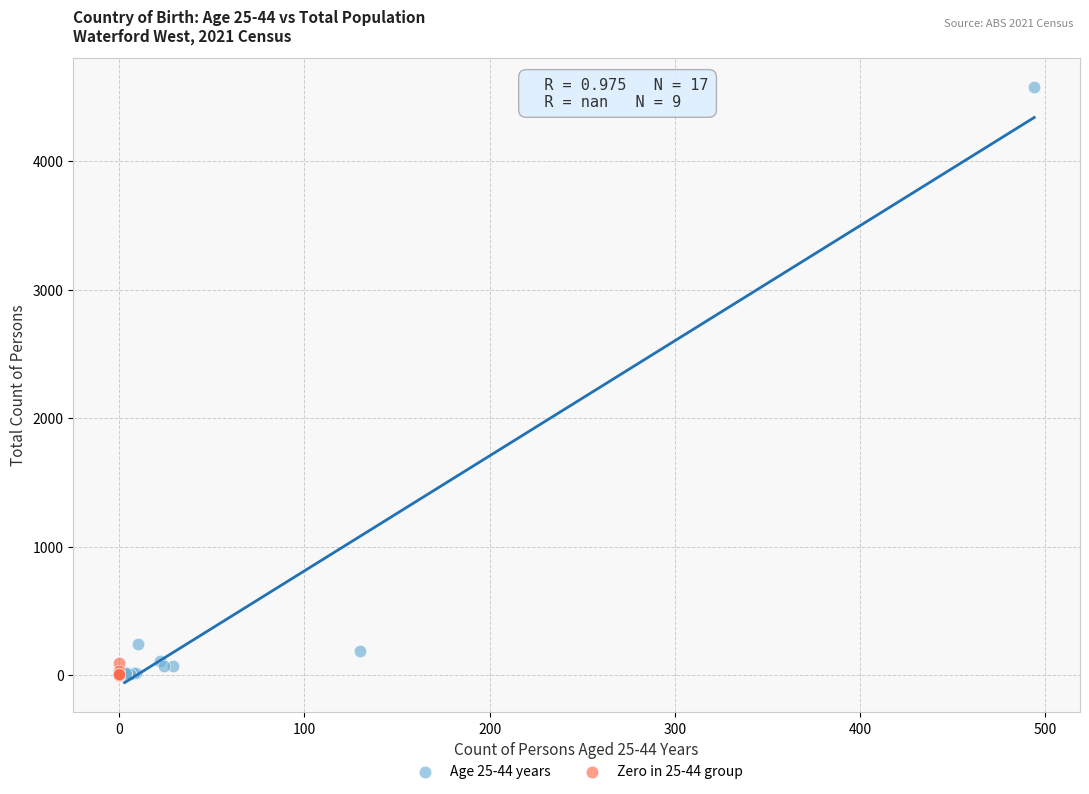

Which series reaches the maximum Y coordinate?

Age 25-44 years